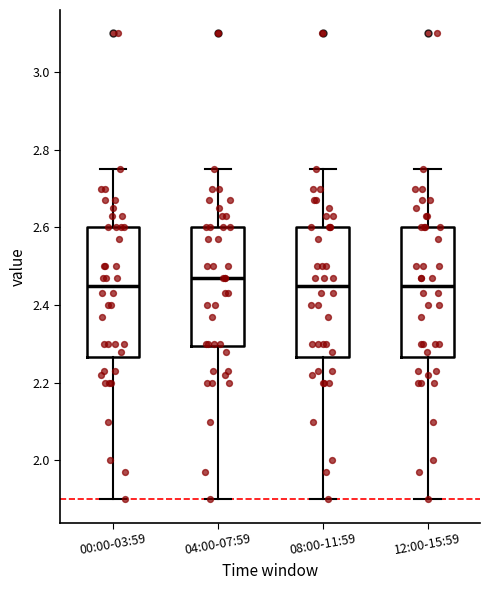

Which box has the highest median line?

04:00-07:59